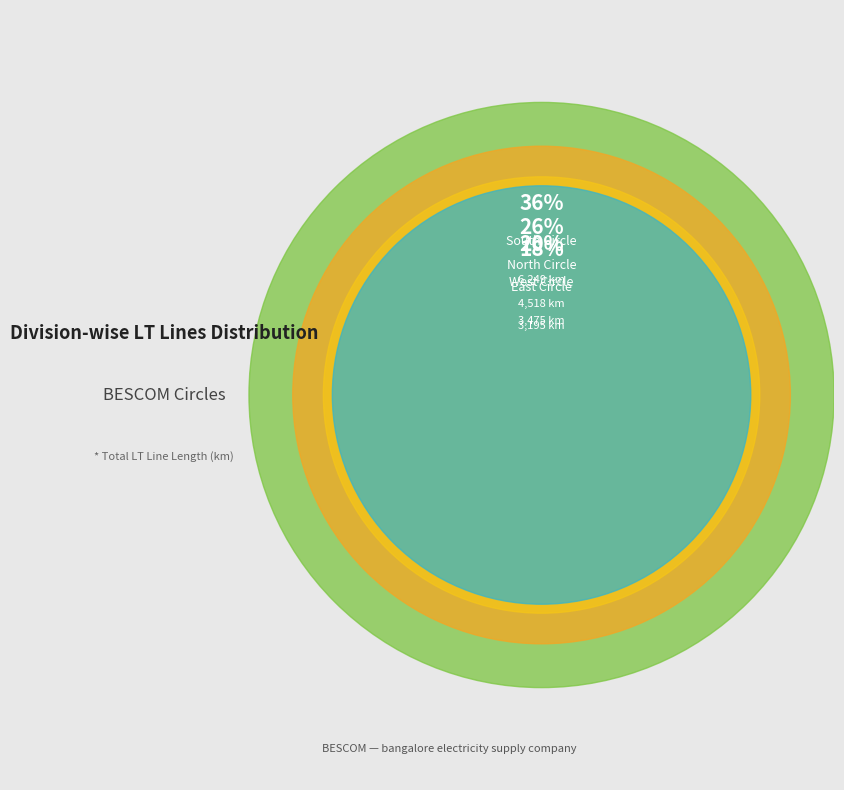

What percentage is the North Circle slice, to the nearest percent?

26%